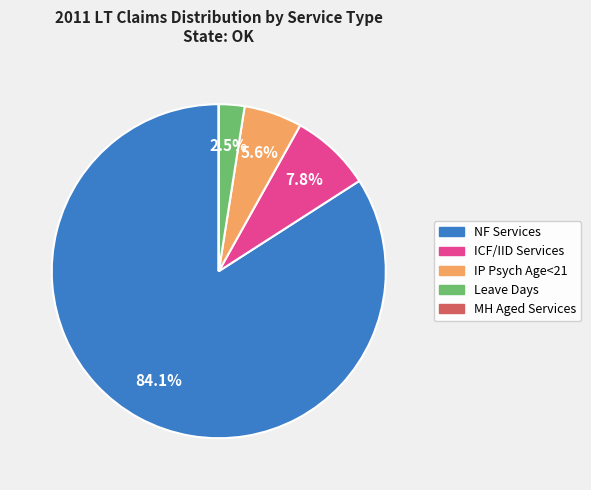

How much of the chart is everything except ICF/IID Services?

92.2%